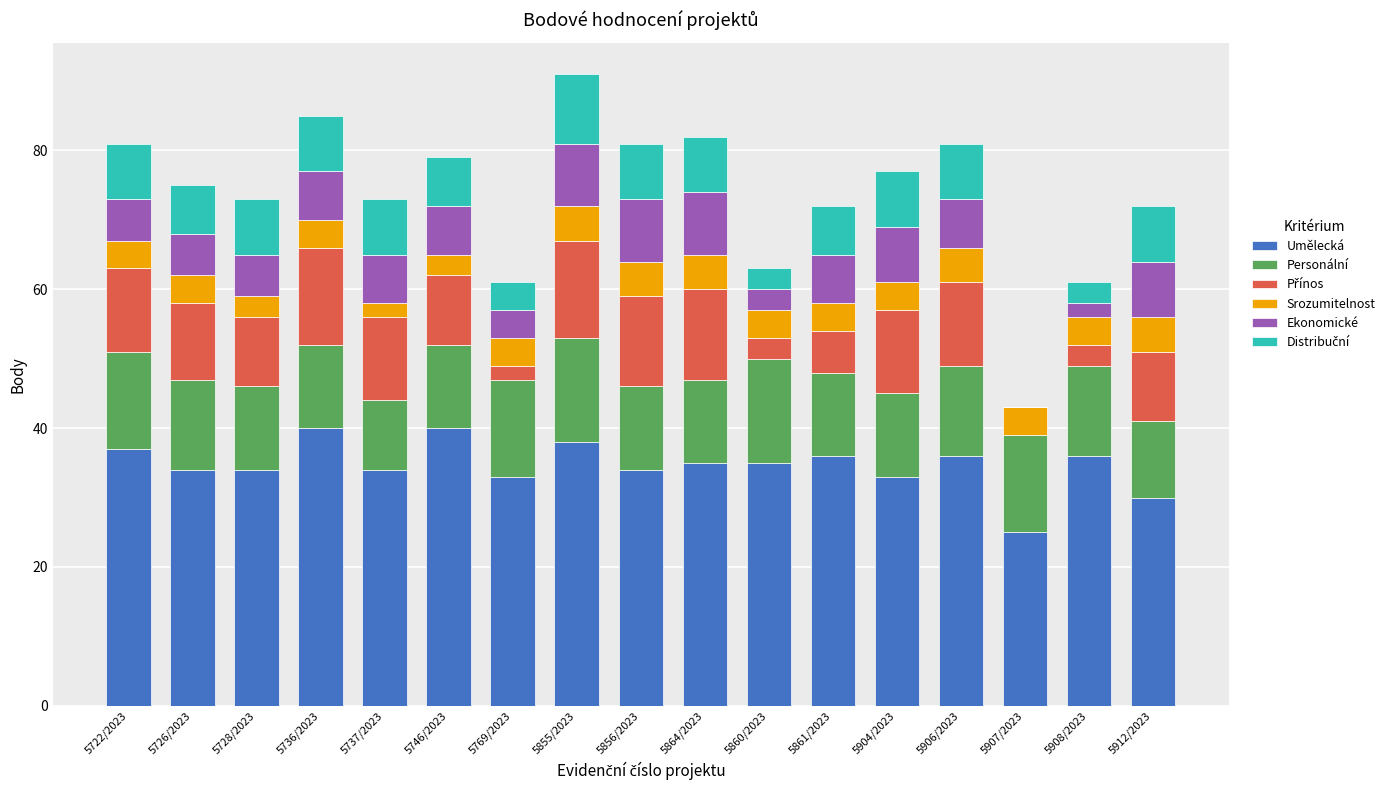

What is the maximum value for Umělecká?

40